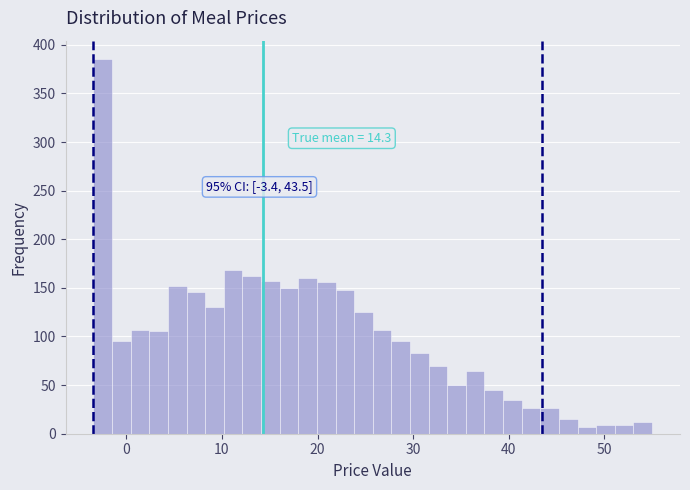

Around what value on the x-axis is the tallest bar? Give the approximate position of its centre, as read against the axis.

-2